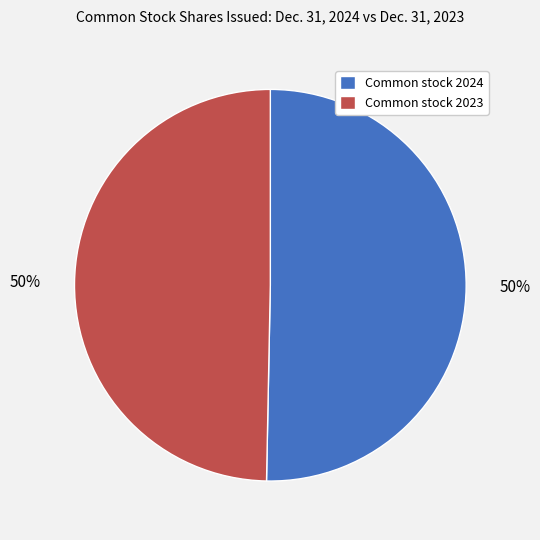

Is the sum of Common stock 2023 and Common stock 2024 greater than half?

Yes